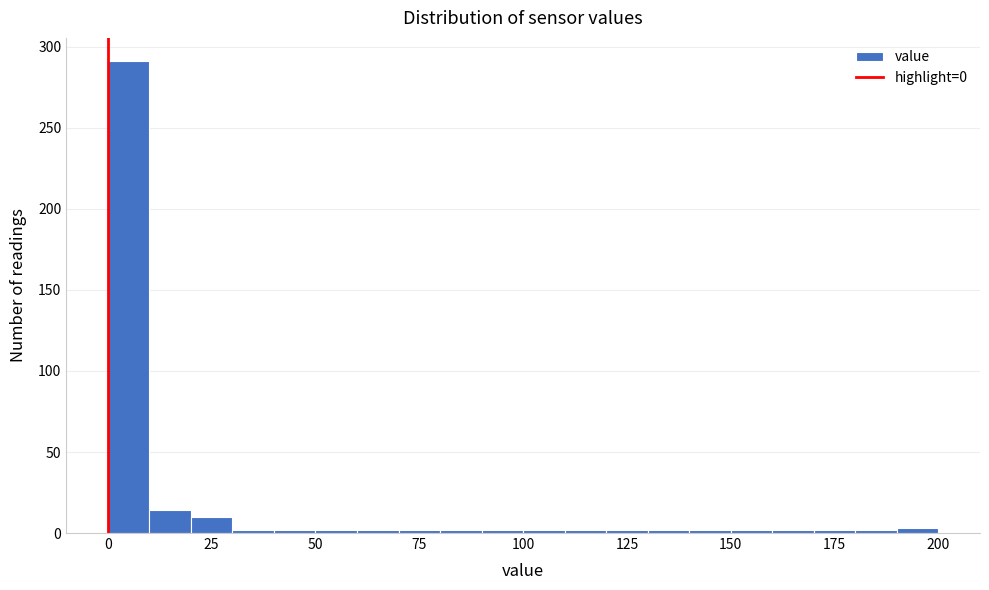

Around what value on the x-axis is the tallest bar? Give the approximate position of its centre, as read against the axis.

5